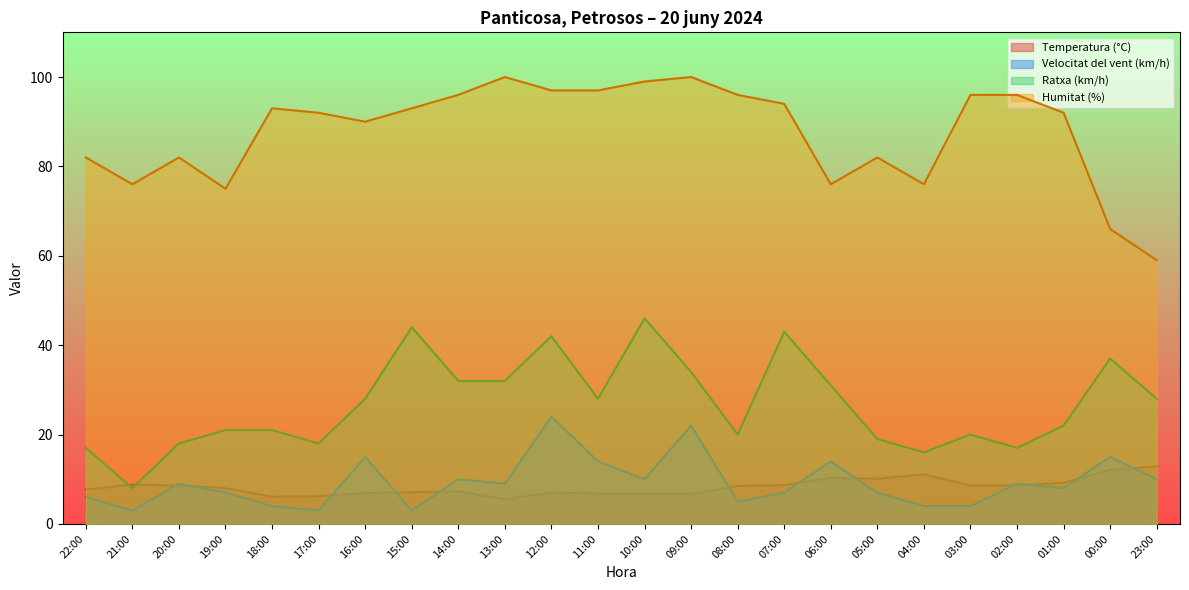

Reading right to left, extract all data points from this chart.

Temperatura (°C): 12.9	12.1	9.2	8.6	8.6	11.1	10.1	10.3	8.7	8.5	6.6	6.7	6.8	7.0	5.5	7.3	7.1	6.9	6.2	6.1	8.0	8.6	8.8	7.7
Velocitat del vent (km/h): 10.0	15.0	8.0	9.0	4.0	4.0	7.0	14.0	7.0	5.0	22.0	10.0	14.0	24.0	9.0	10.0	3.0	15.0	3.0	4.0	7.0	9.0	3.0	6.0
Ratxa (km/h): 28.0	37.0	22.0	17.0	20.0	16.0	19.0	31.0	43.0	20.0	34.0	46.0	28.0	42.0	32.0	32.0	44.0	28.0	18.0	21.0	21.0	18.0	8.0	17.0
Humitat (%): 59.0	66.0	92.0	96.0	96.0	76.0	82.0	76.0	94.0	96.0	100.0	99.0	97.0	97.0	100.0	96.0	93.0	90.0	92.0	93.0	75.0	82.0	76.0	82.0